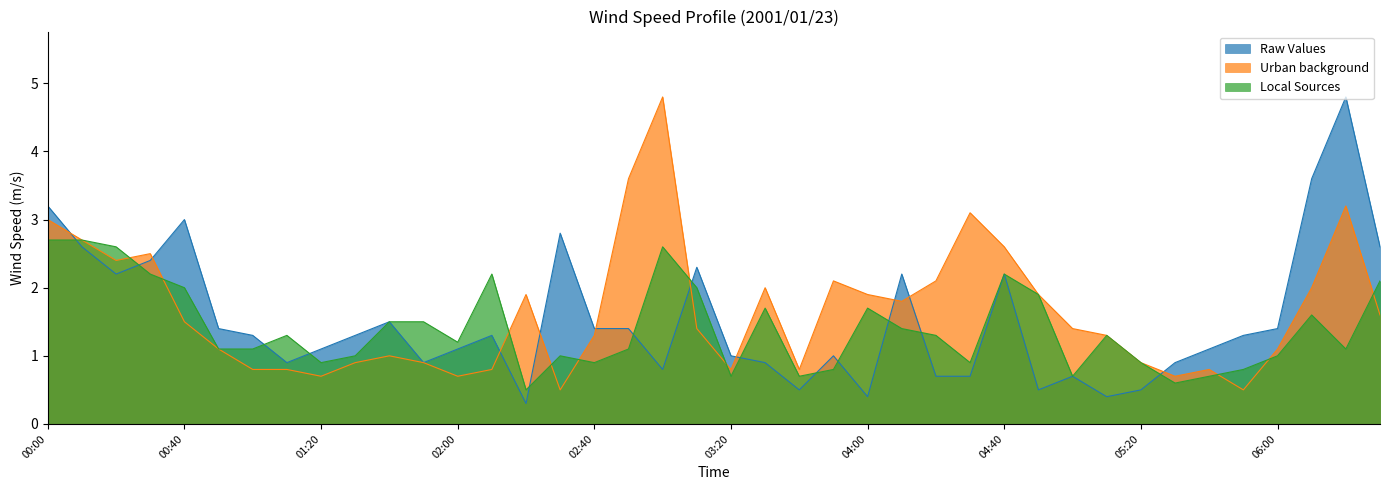

Between which two adjacent categories do Raw Values and Urban background first intersect?

00:00 and 00:10